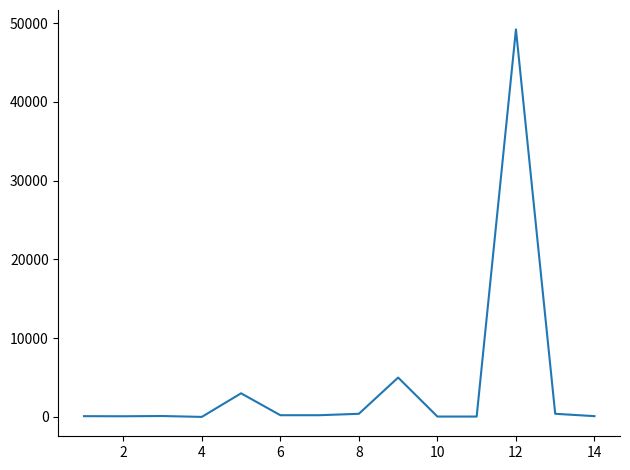

What is the difference between the maximum and minimum values?

49195